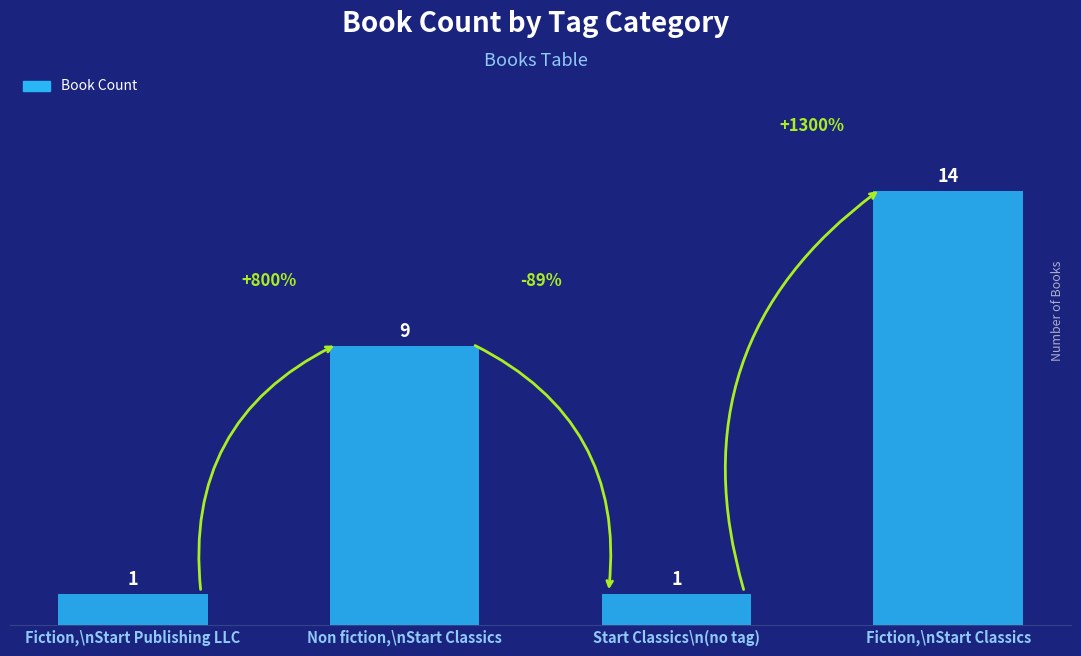

What is the minimum value shown in the chart?

1